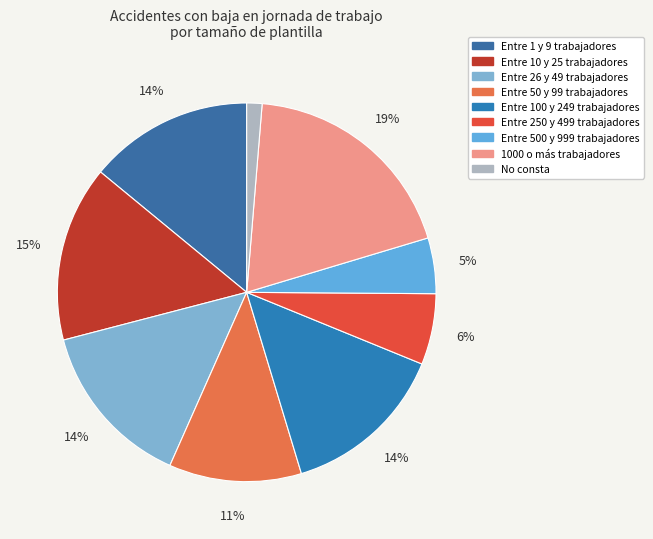

Which category has the smallest portion of the pie?

No consta